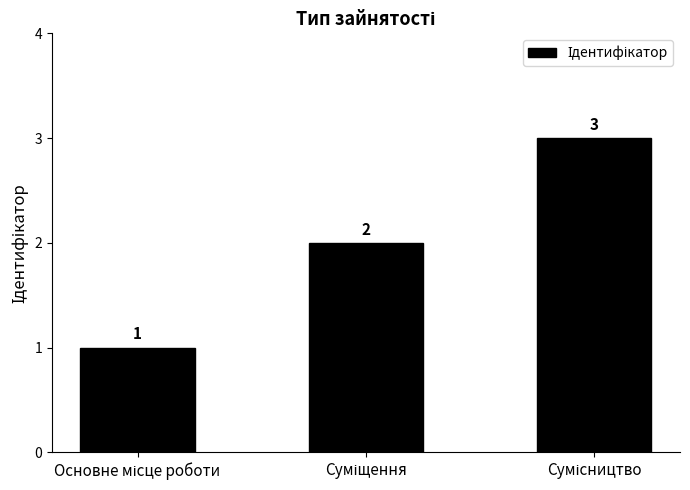

What is the value of the 1st bar from the left?

1